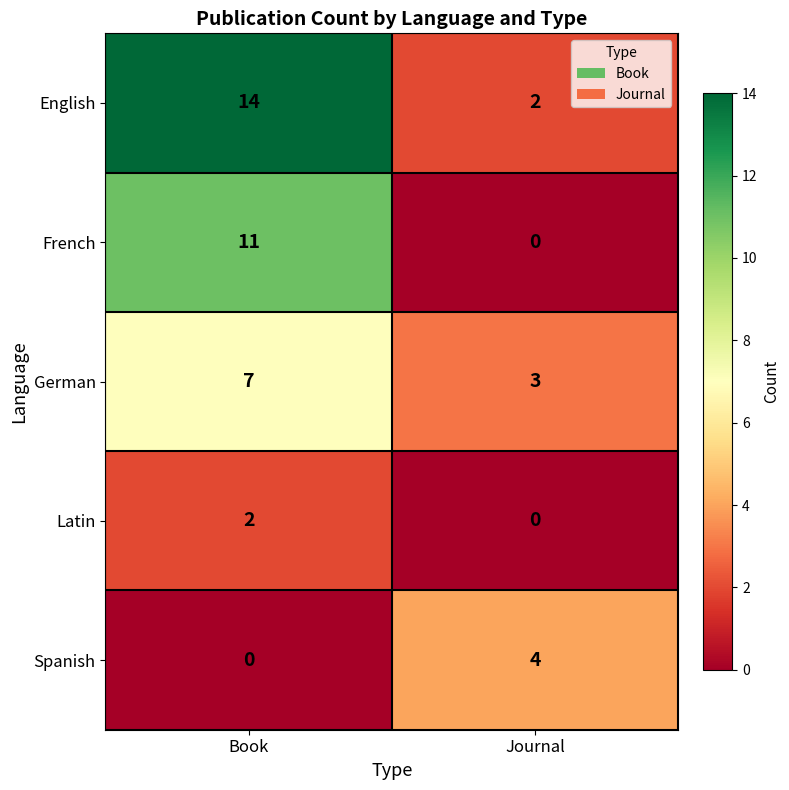

What is the sum of the French values at Book and Journal?

11